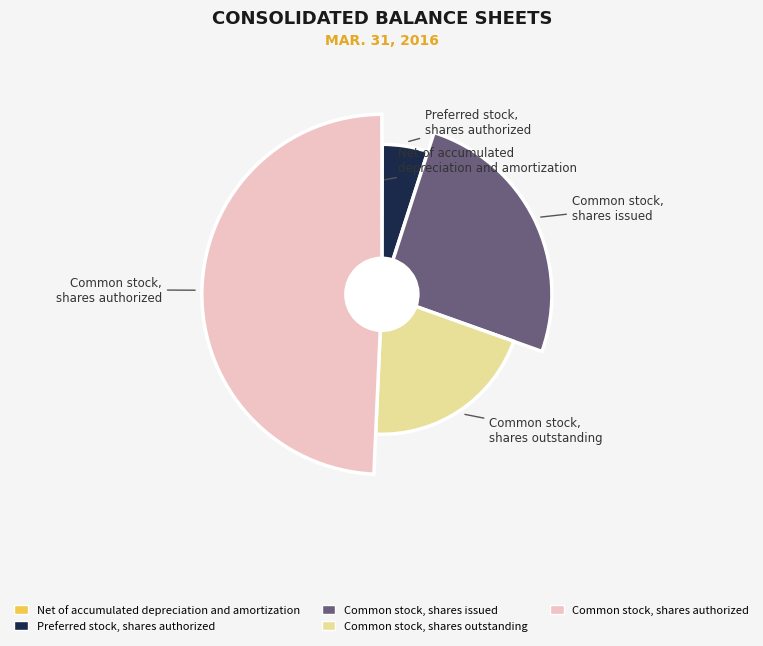

Which category has the biggest portion of the pie?

Common stock,
shares authorized